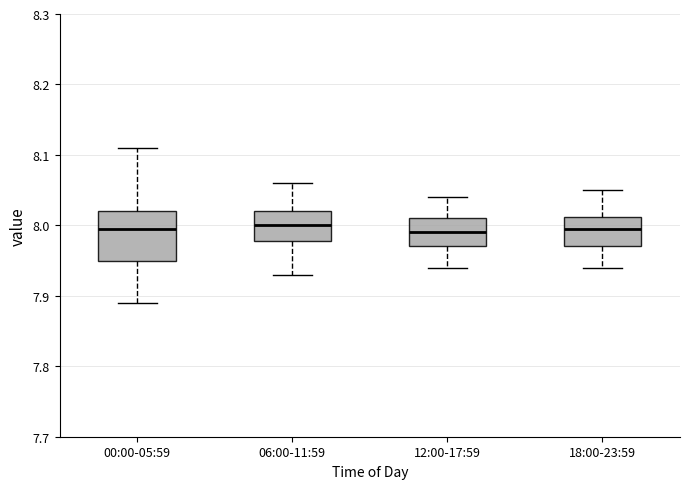

Where does the upper whisker of the box for 00:00-05:59 end on the y-axis? The values are not printed on the chart, so give them approximately, as read against the axis.

8.11